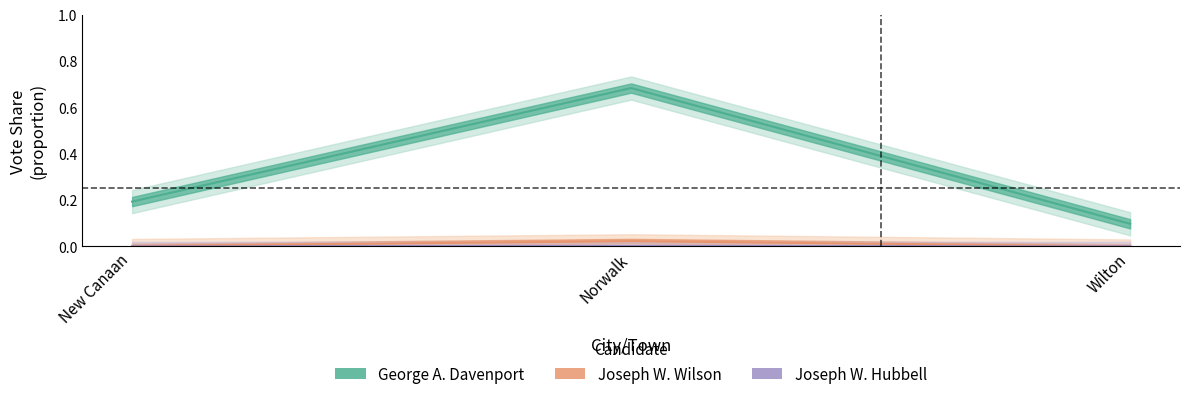

Where is George A. Davenport nearest to the value 0?

Wilton